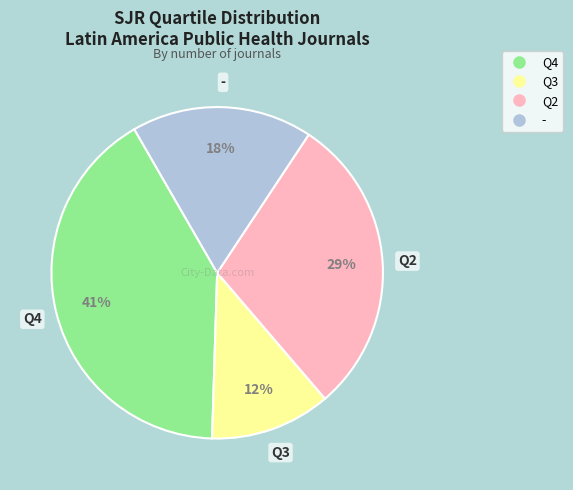

Approximately how many times larger is the value at Q3 compared to -?

0.7